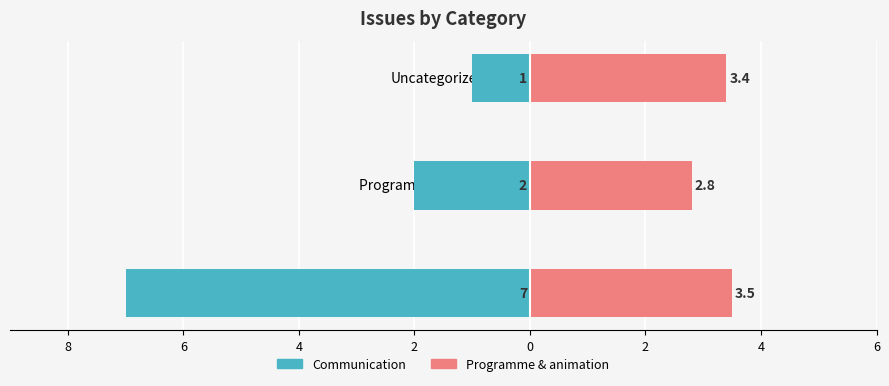

Count the Communication values in the range -7 to -1.

3